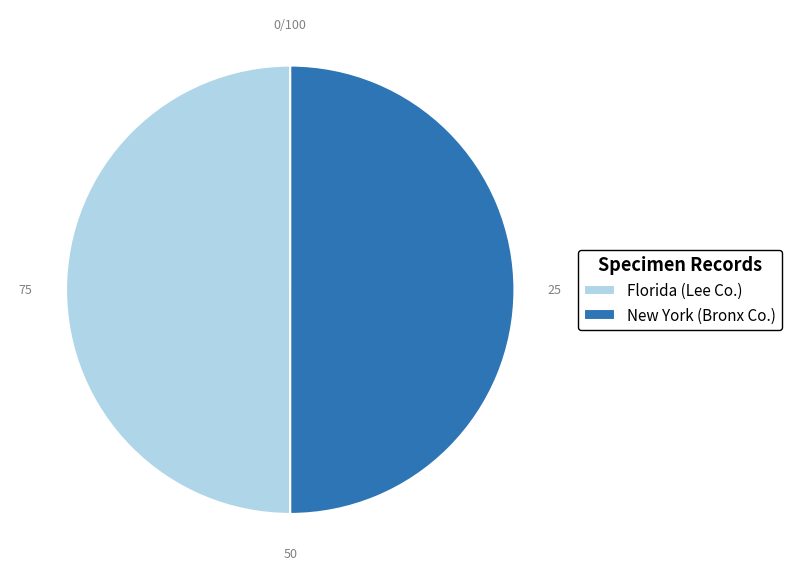

The New York (Bronx Co.) slice represents 50% of the pie. True or false?

True